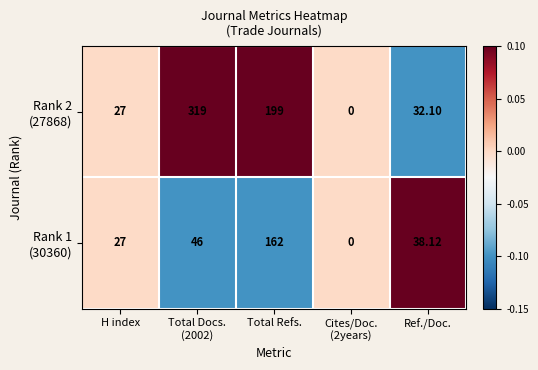

List the series in order of their overall mean, lowest first.

Rank 1 (30360), Rank 2 (27868)